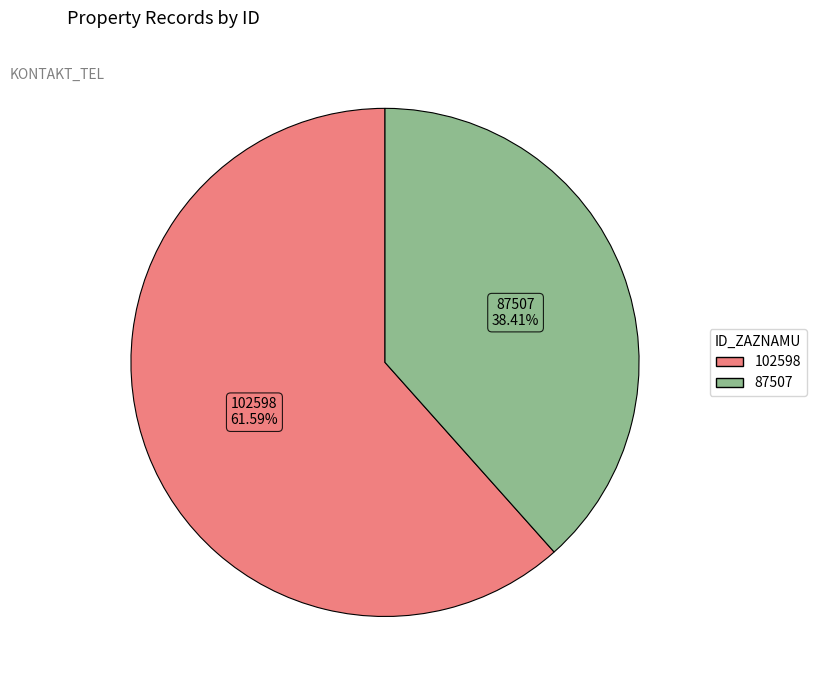

Which category accounts for the majority?

102598